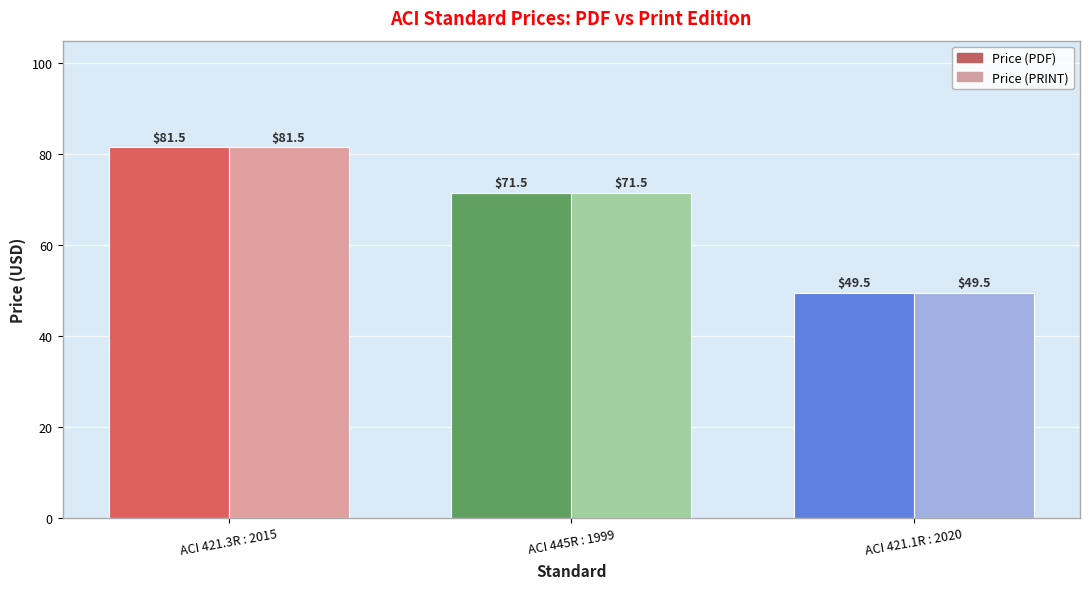

Which has a higher value, ACI 445R : 1999 or ACI 421.3R : 2015?

ACI 421.3R : 2015